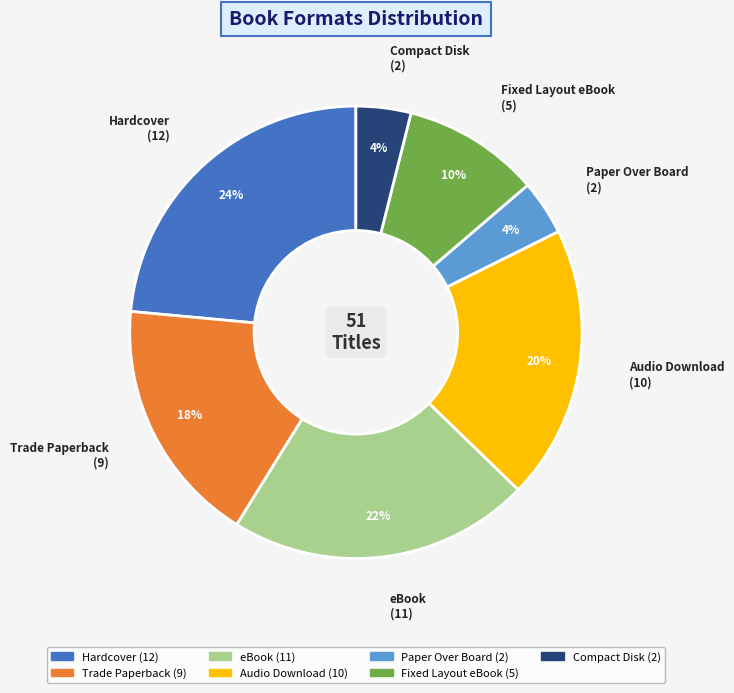

How many slices are in this pie chart?

7